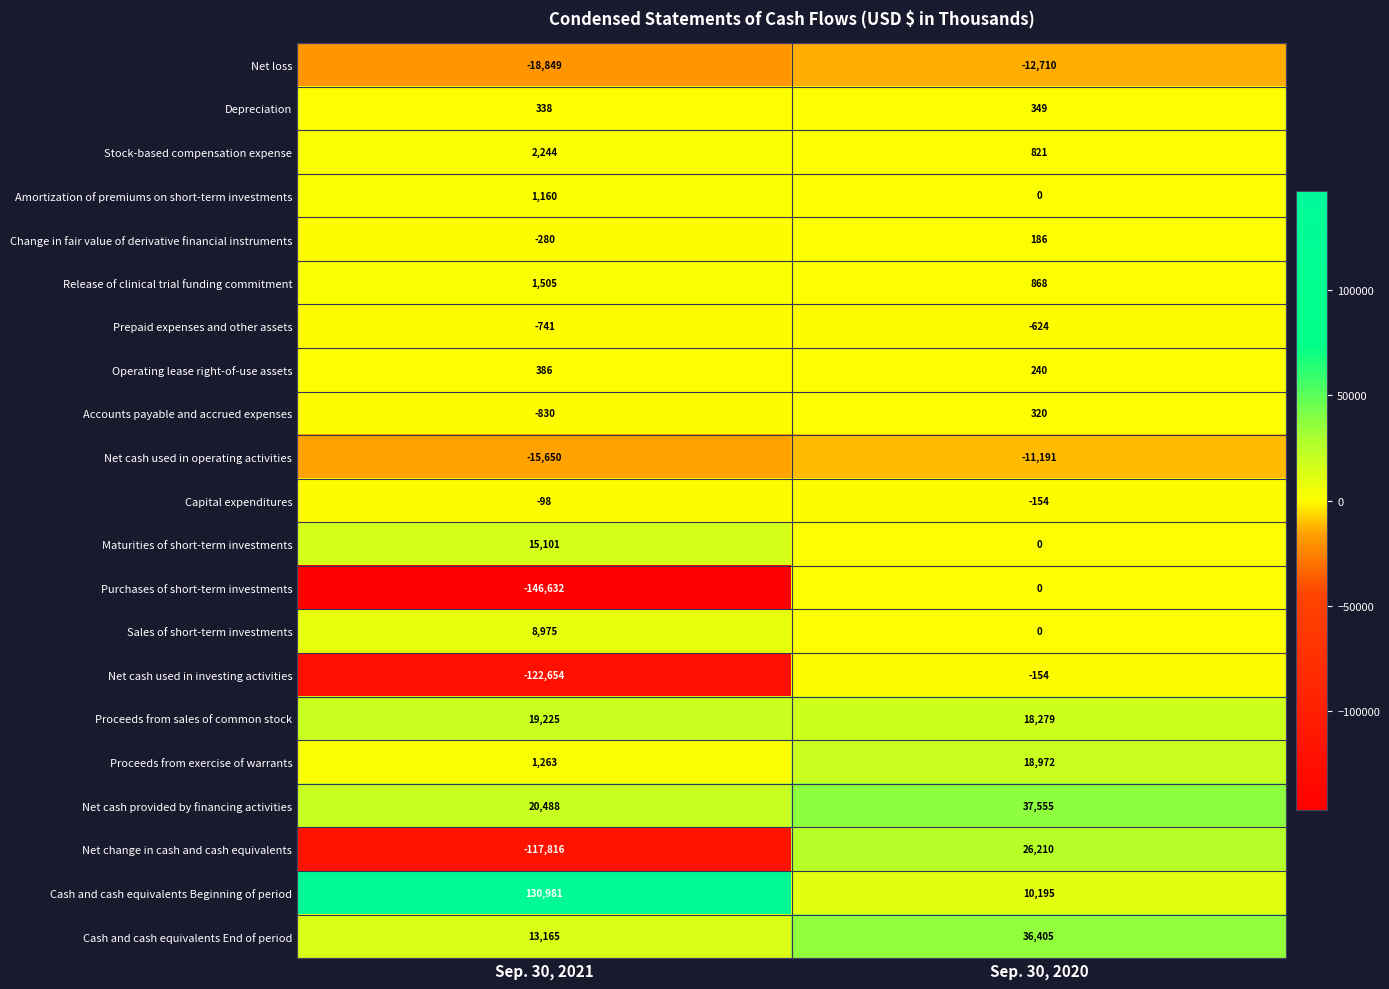

True or false: Net cash used in operating activities has a value of -9849 at Sep. 30, 2021.

False